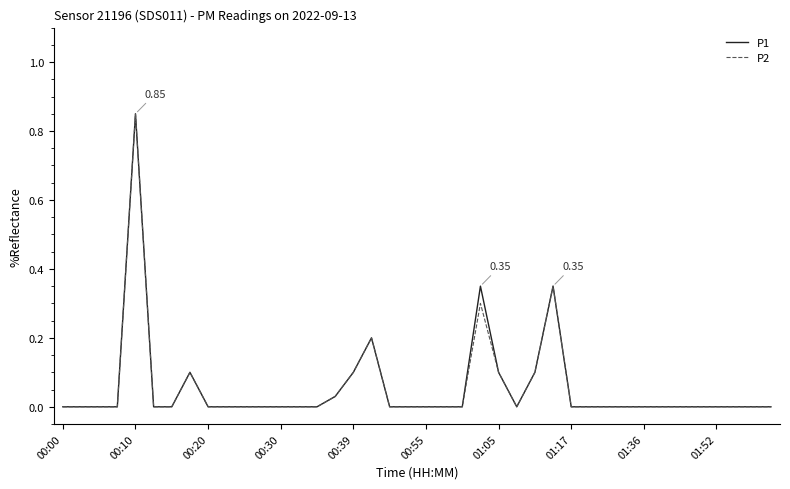

True or false: P1 and P2 cross at least once.

False